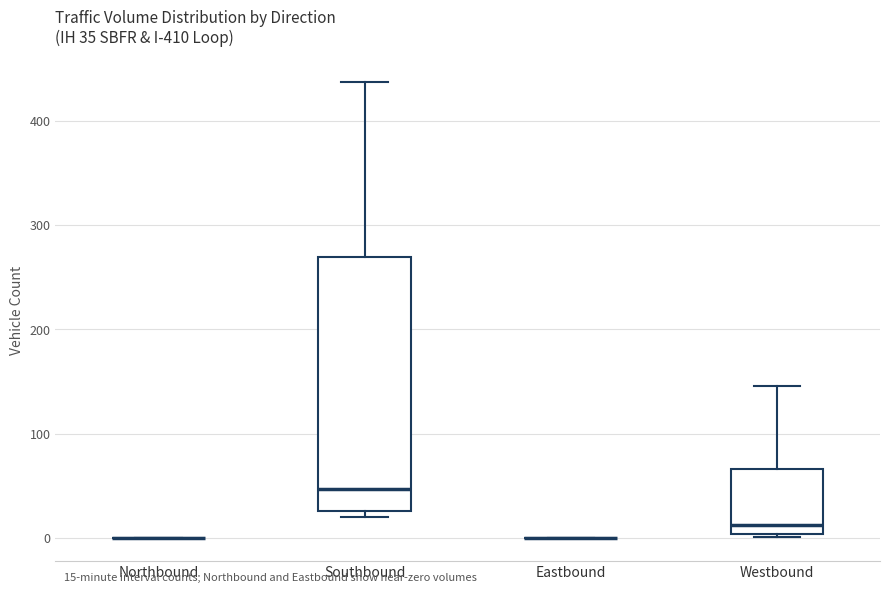

Which box is the tallest, from its lower edge to its upper edge?

Southbound